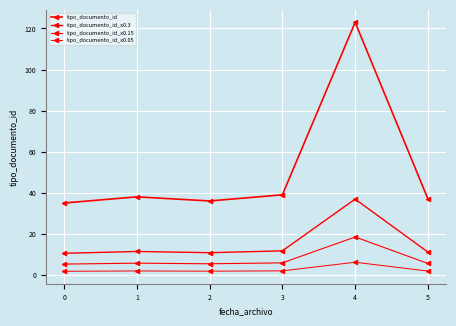

How many lines are shown in the chart?

4